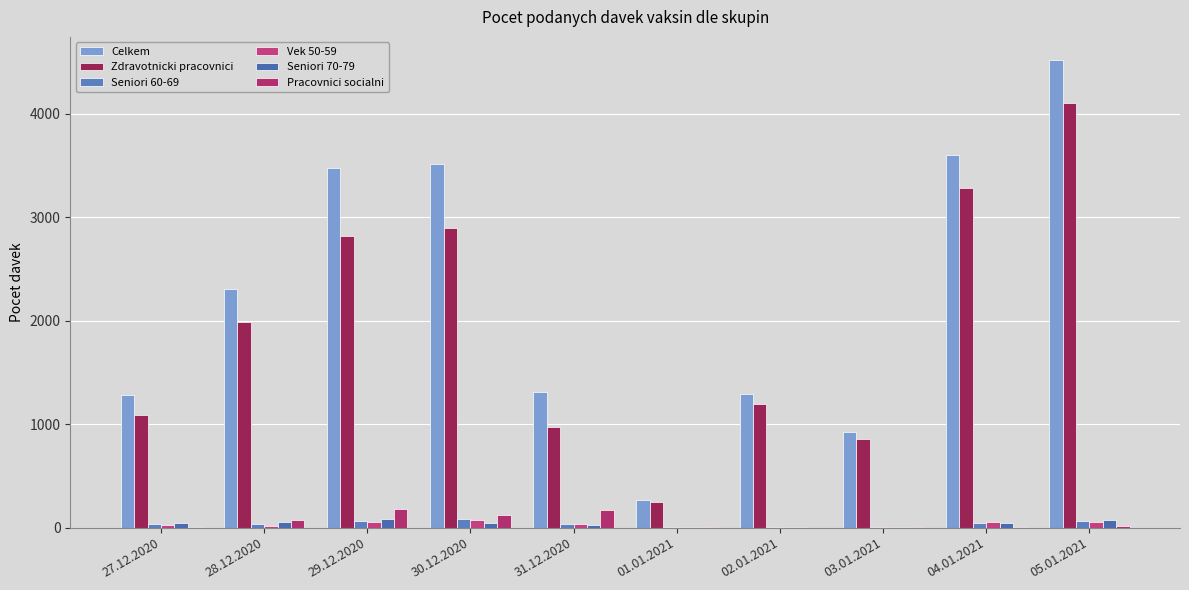

Reading left to right, list all the values displayed in this chart.

Celkem: 1286	2303	3471	3513	1313	271	1287	927	3605	4516
Zdravotnicki pracovnici: 1091	1989	2819	2894	968	247	1193	859	3284	4099
Seniori 60-69: 35	39	62	86	31	4	6	11	49	69
Vek 50-59: 25	14	54	72	31	2	10	6	54	57
Seniori 70-79: 43	52	85	49	30	4	9	10	47	72
Pracovnici socialni: 11	74	177	127	175	3	0	3	4	12